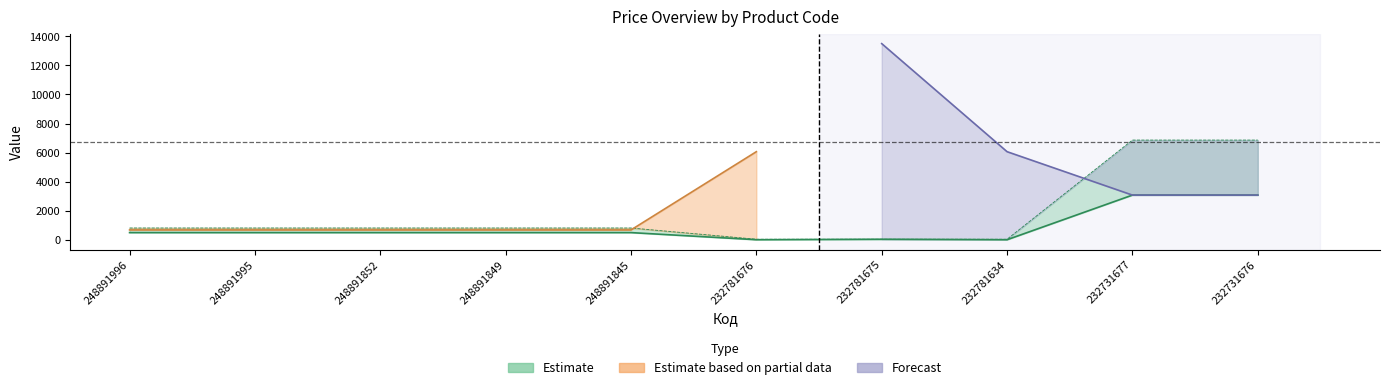

True or false: Стара ціна has a value of 10066.2 at 232731676.

False